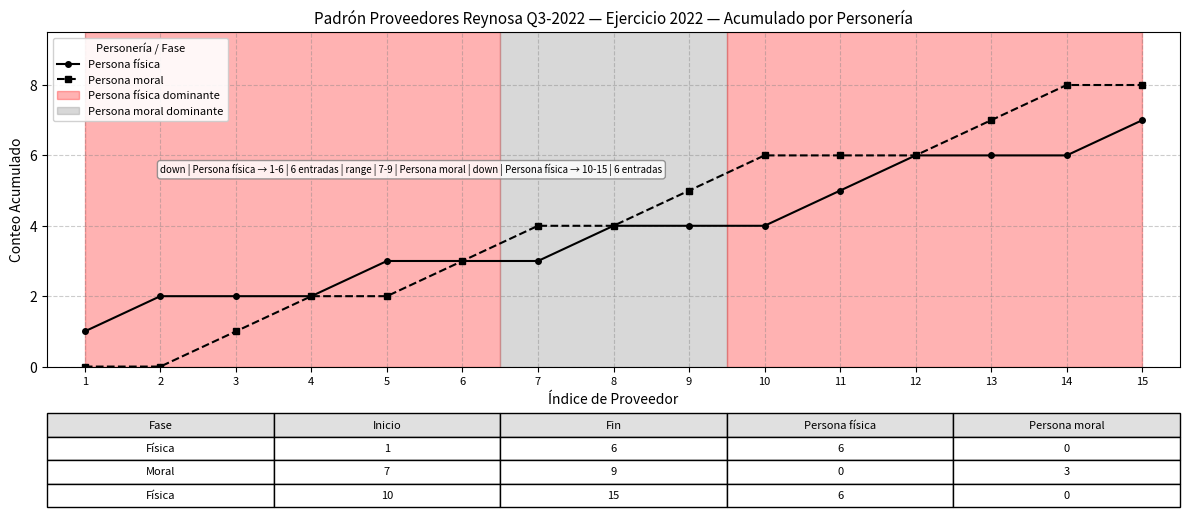

What is the value of the Persona moral point at the 9th from the left?

5